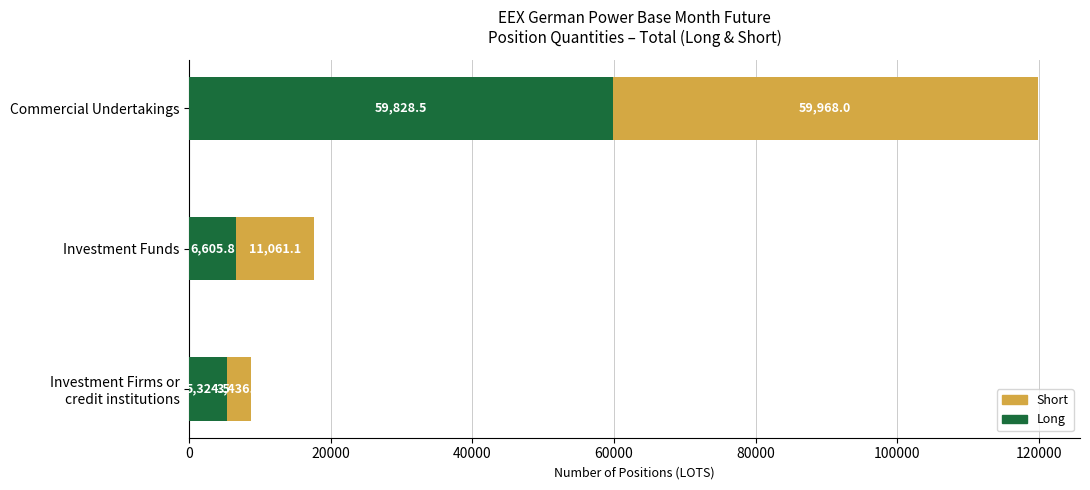

At which category is the sum across all series the highest?

Commercial Undertakings